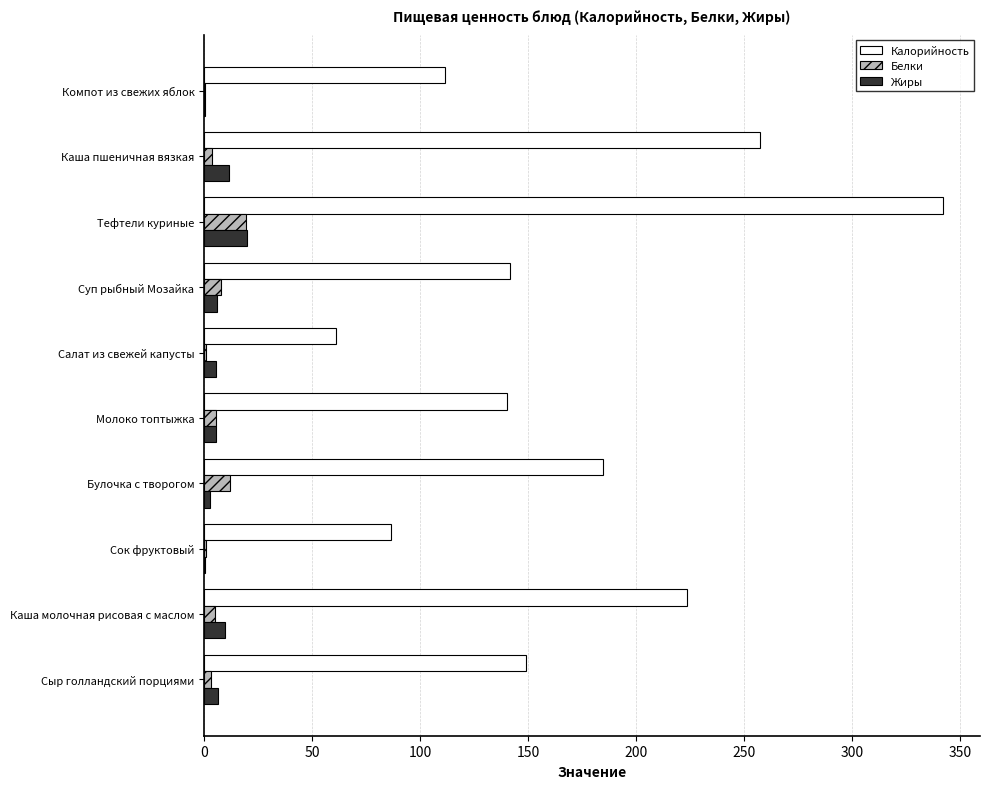

What is the sum of all Белки values?

58.0